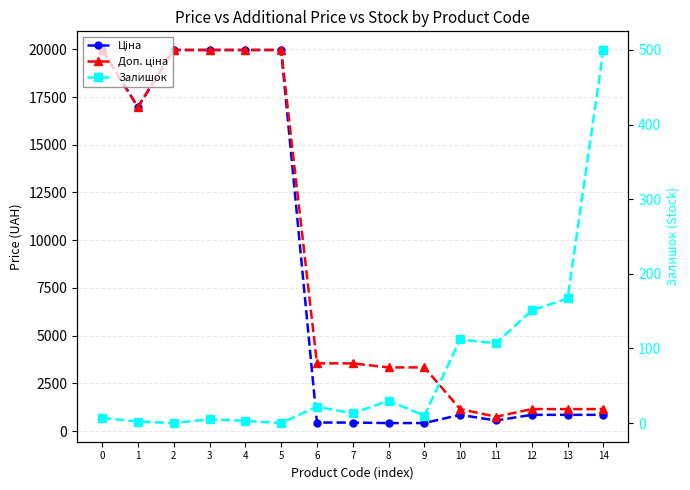

True or false: Ціна has more than 2 points higher than both neighbors.

False